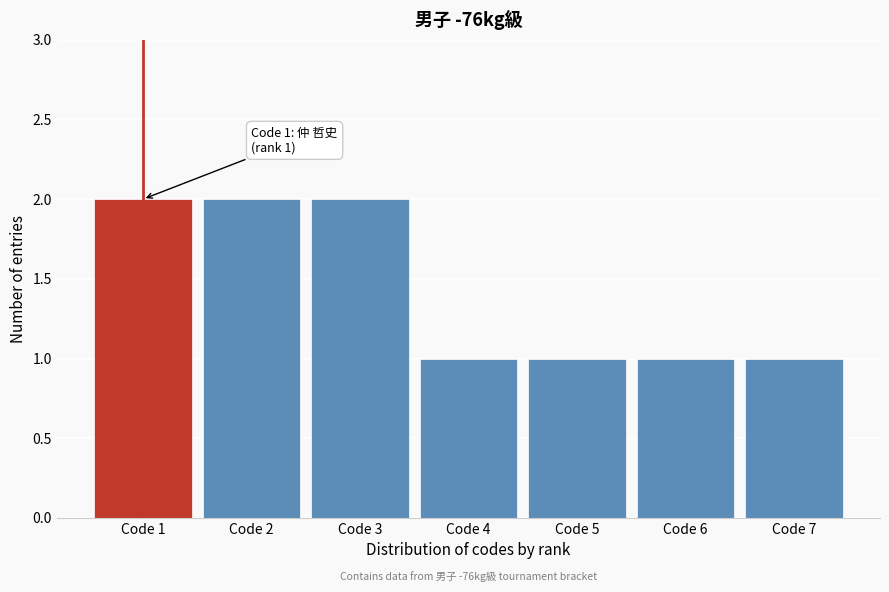

Reading left to right, extract all data points from this chart.

2	2	2	1	1	1	1